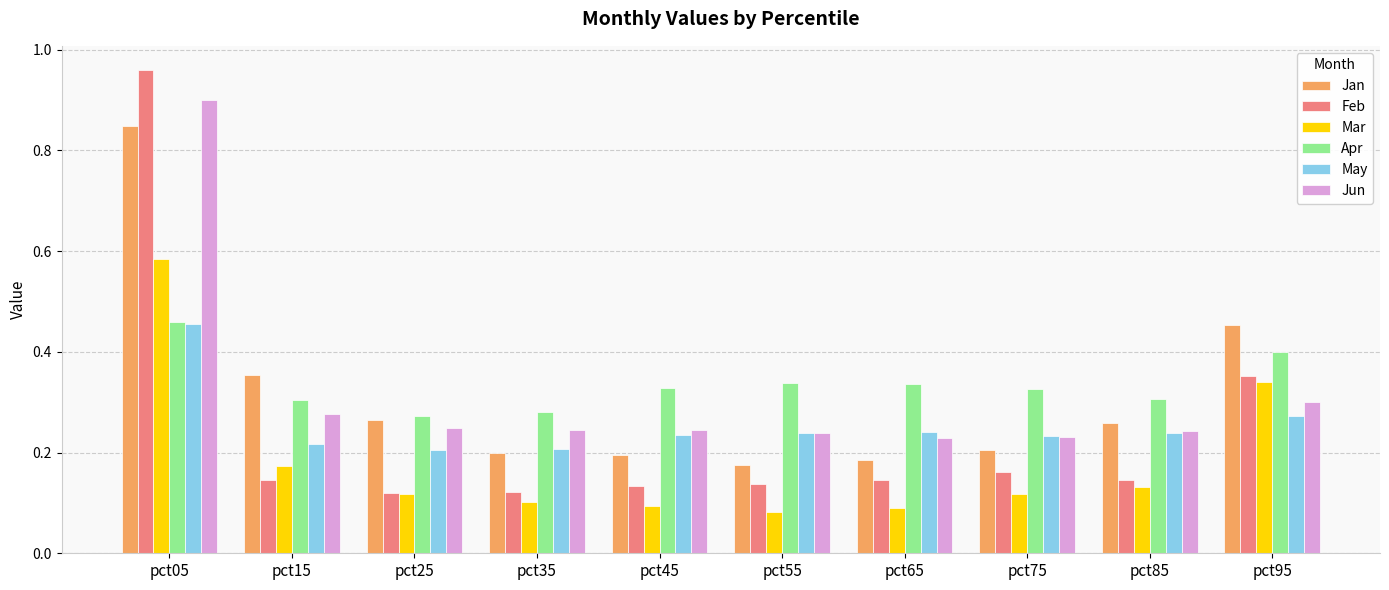

The value of Mar at pct75 is 0.2. True or false?

False